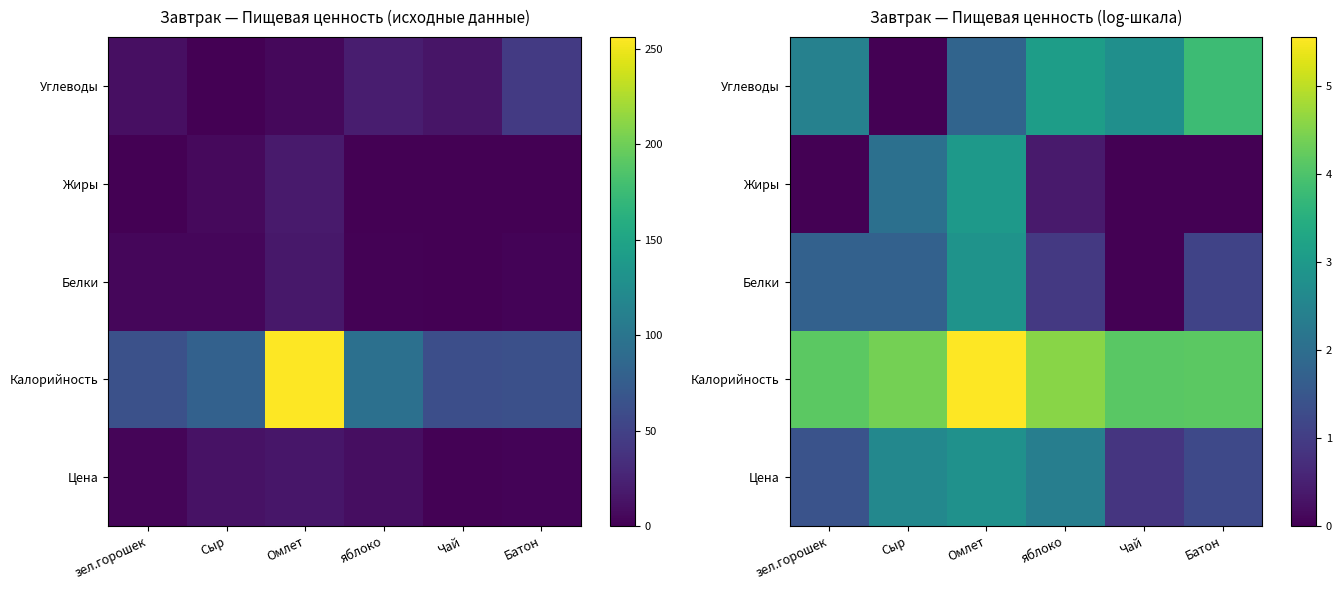

Which series has the largest range (max minus min)?

Углеводы